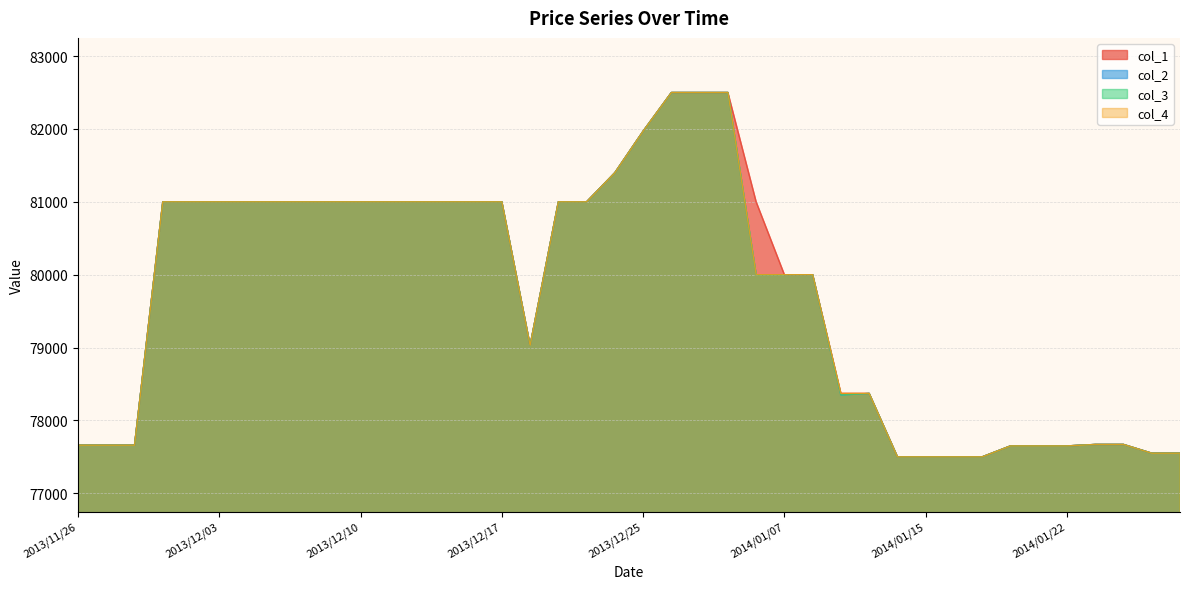

What is the minimum value for col_4?

77500